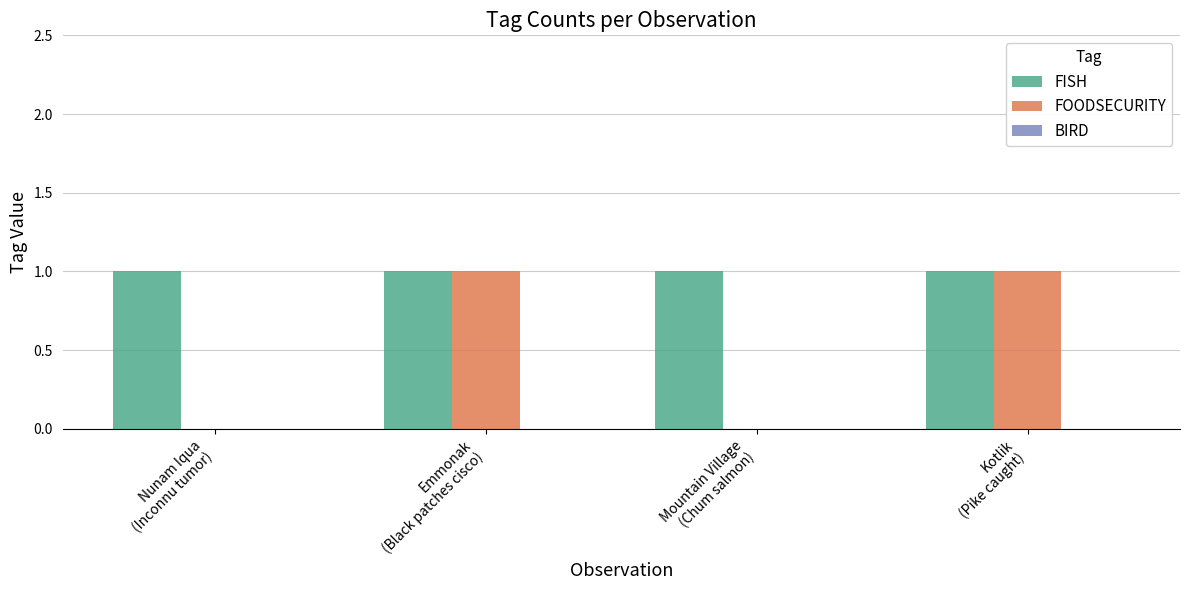

How many groups of bars are there?

4